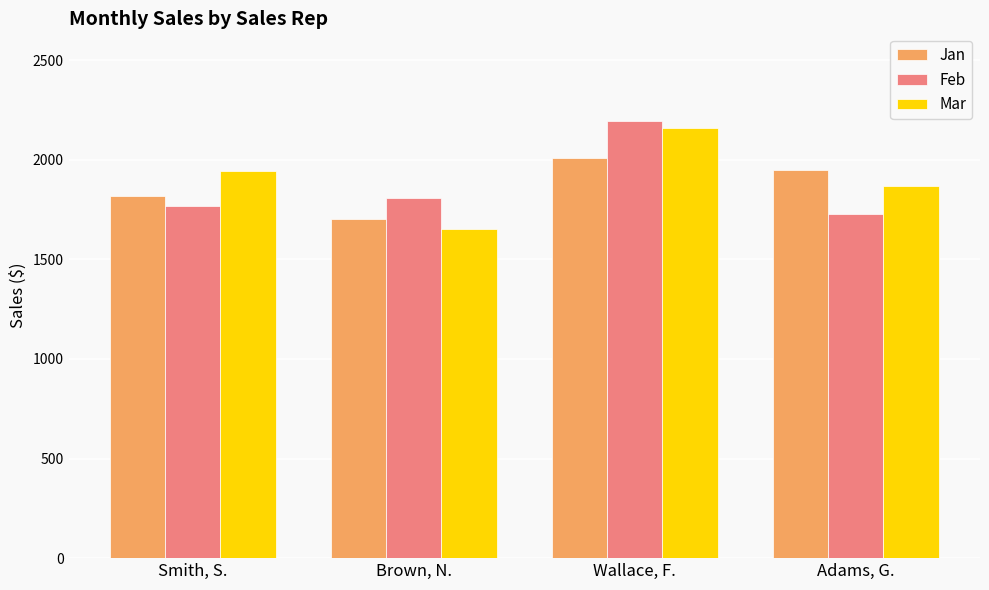

How many data points does each series have?

4